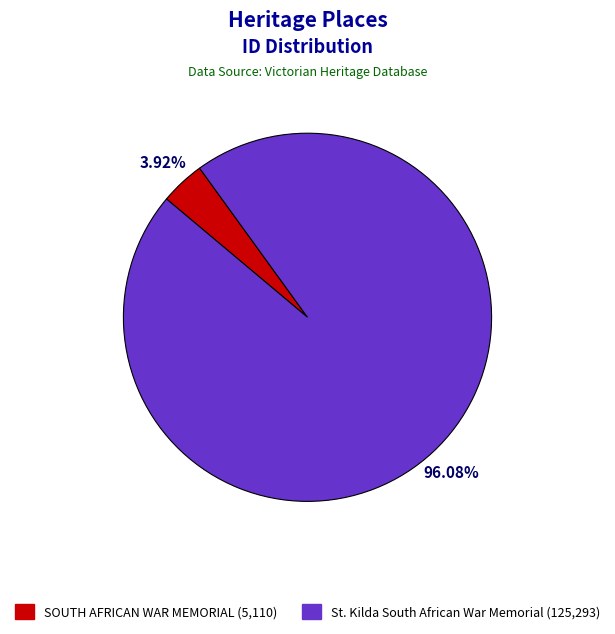

Approximately how many times larger is the value at St. Kilda South African War Memorial compared to SOUTH AFRICAN WAR MEMORIAL?

24.5